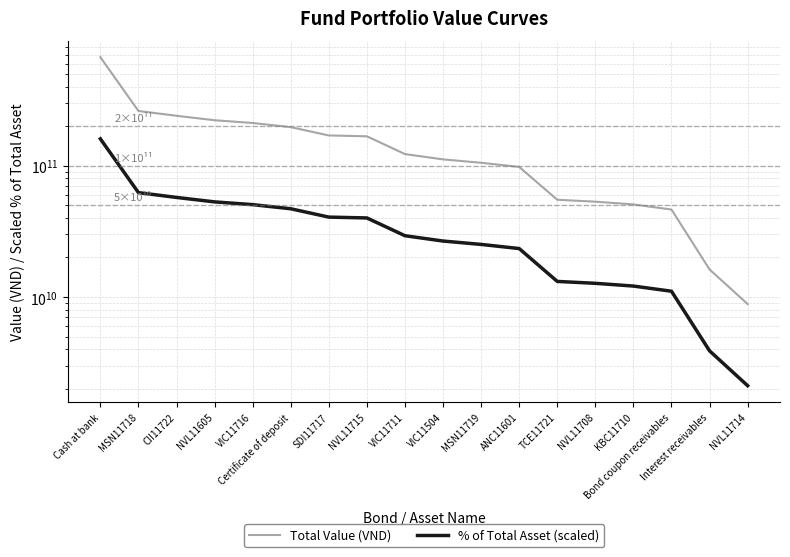

Reading left to right, list all the values displayed in this chart.

Total Value (VND): Cash at bank=670520431626.0	MSN11718=261130171400.0	CII11722=239991055956.0	NVL11605=222014600574.0	VIC11716=211530910500.0	Certificate of deposit=196650436800.0	SDI11717=169999796000.0	NVL11715=167496068700.0	VIC11711=122627509927.0	VIC11504=111712655550.0	MSN11719=105300352500.0	ANC11601=97911270800.0	TCE11721=55022862024.0	NVL11708=53225509260.0	KBC11710=50726330000.0	Bond coupon receivables=46343407504.0	Interest receivables=16215010654.0	NVL11714=8836664820.0
% of Total Asset (scaled): Cash at bank=160187331115.5	MSN11718=62371645061.2	CII11722=57322510377.5	NVL11605=53028785571.4	VIC11716=50524727948.7	Certificate of deposit=47003482257.0	SDI11717=40604909343.6	NVL11715=40006887331.7	VIC11711=29289911169.2	VIC11504=26682868790.9	MSN11719=25151272929.3	ANC11601=23386370855.1	TCE11721=13142358855.0	NVL11708=12713056304.3	KBC11710=12116120604.0	Bond coupon receivables=11063587121.8	Interest receivables=3889018503.4	NVL11714=2110661202.9